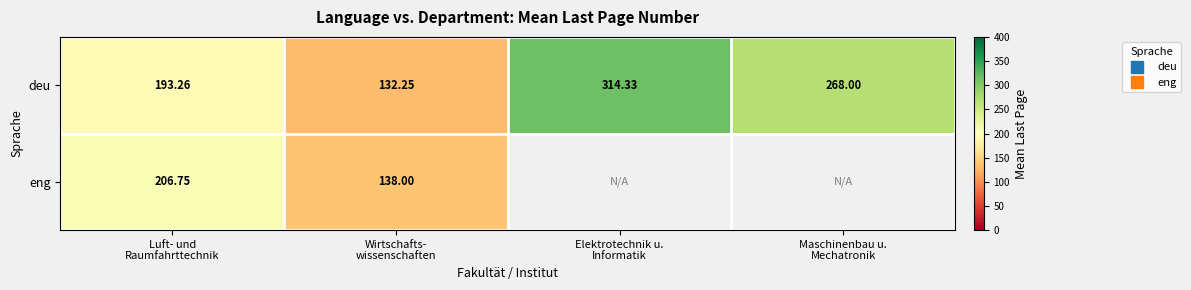

Count the number of categories in the chart.

4